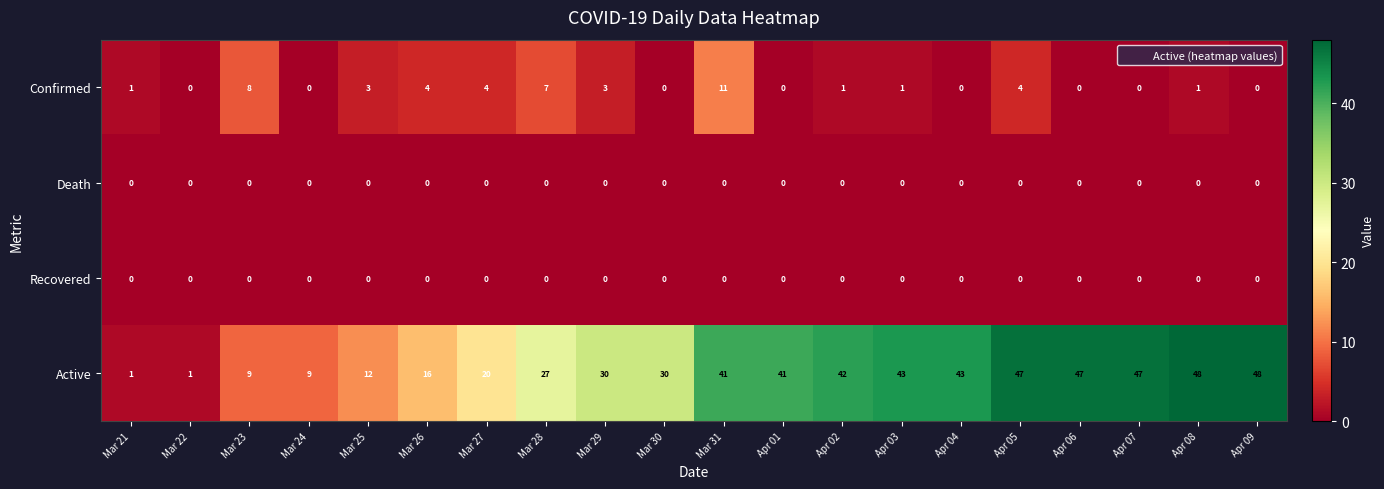

What is the maximum value shown in the chart?

48